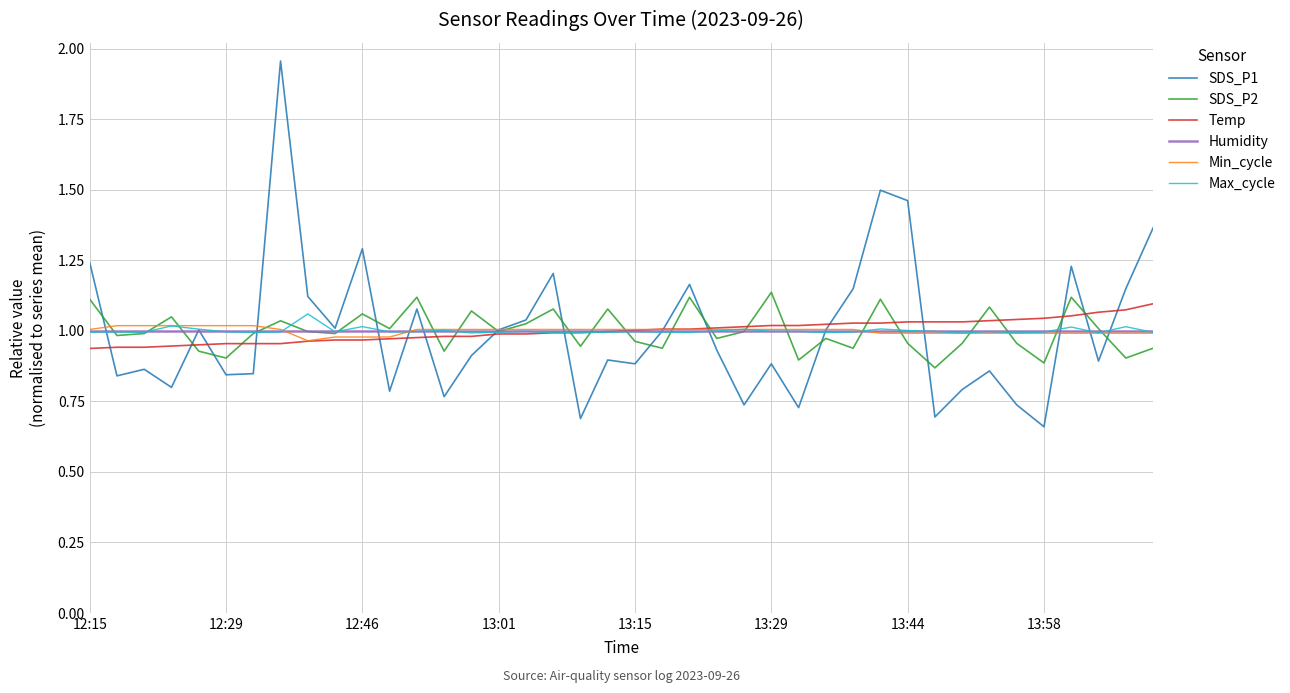

Which series has the widest spread of values?

SDS_P1